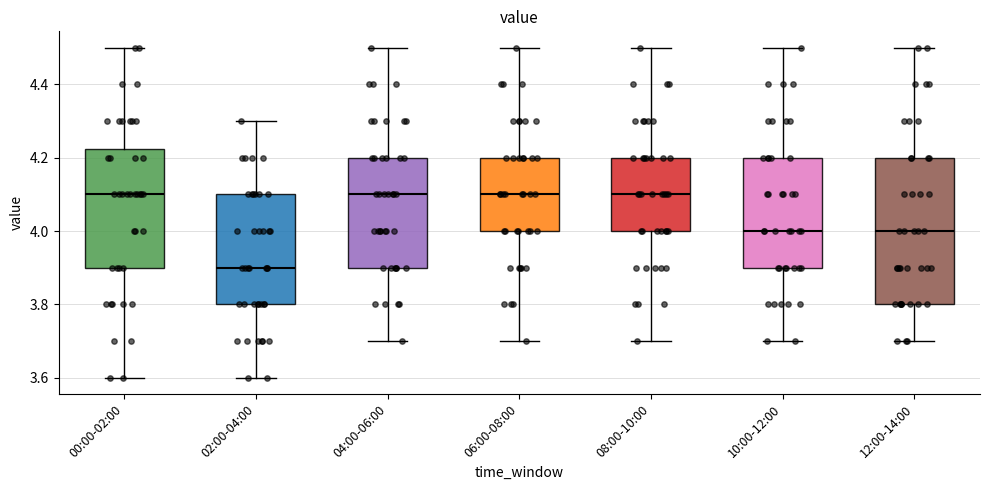

Which box has the lowest median line?

02:00-04:00